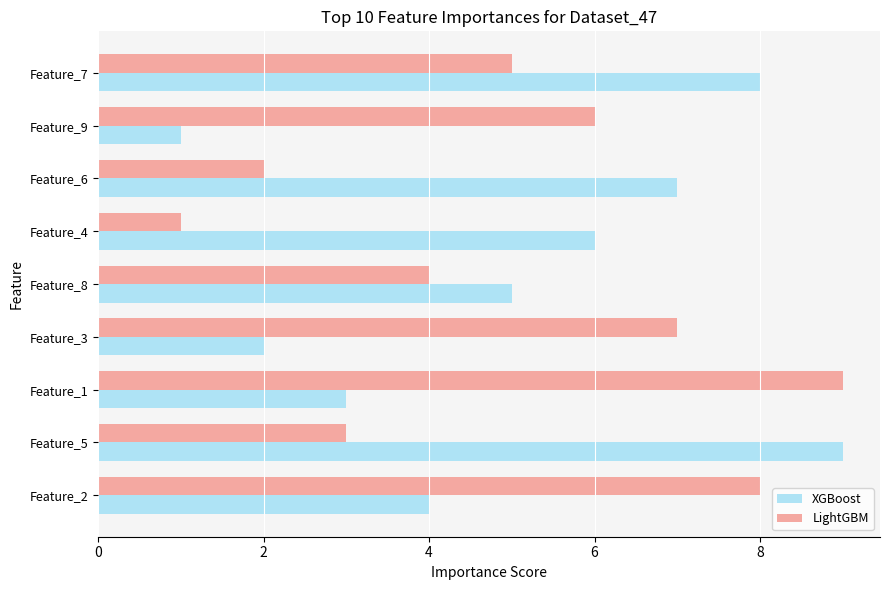

At which label is XGBoost closest to 5?

Feature_8